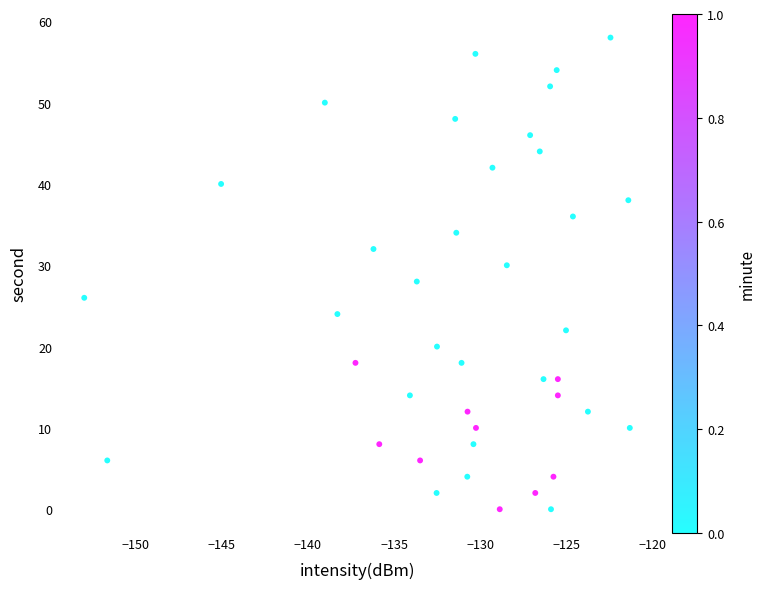

How many data points are displayed?

40